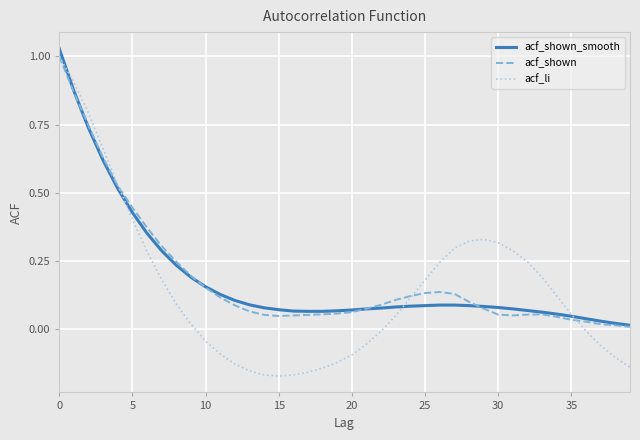

Which series has the widest spread of values?

acf_li